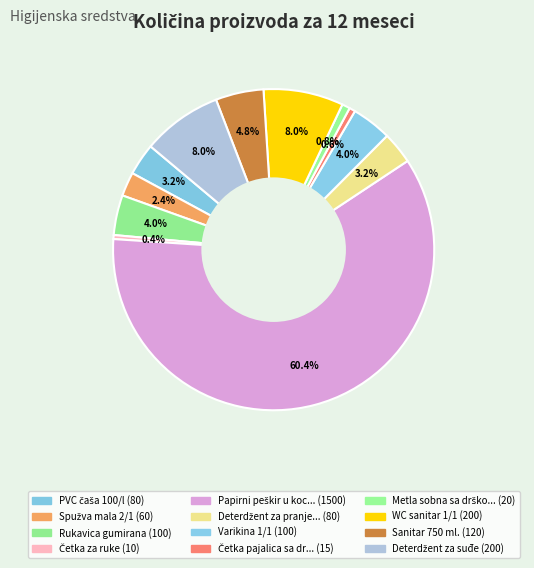

How many segments does this pie chart have?

12